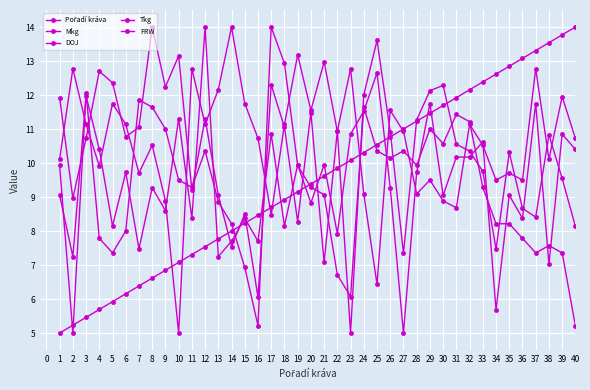

Which has a higher value, 23 or 2?

23